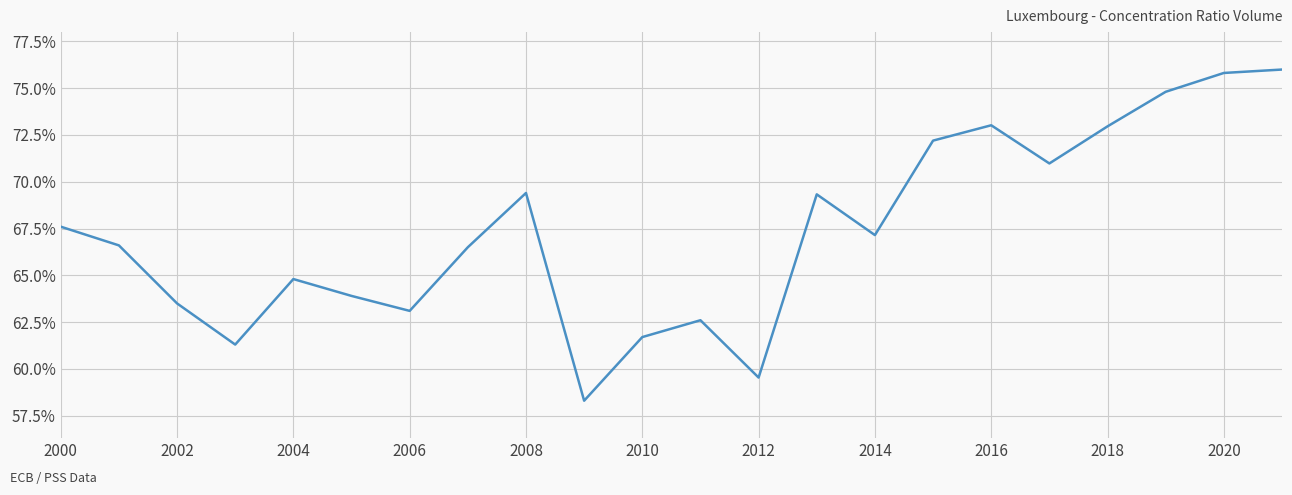

What is the average value?

0.7